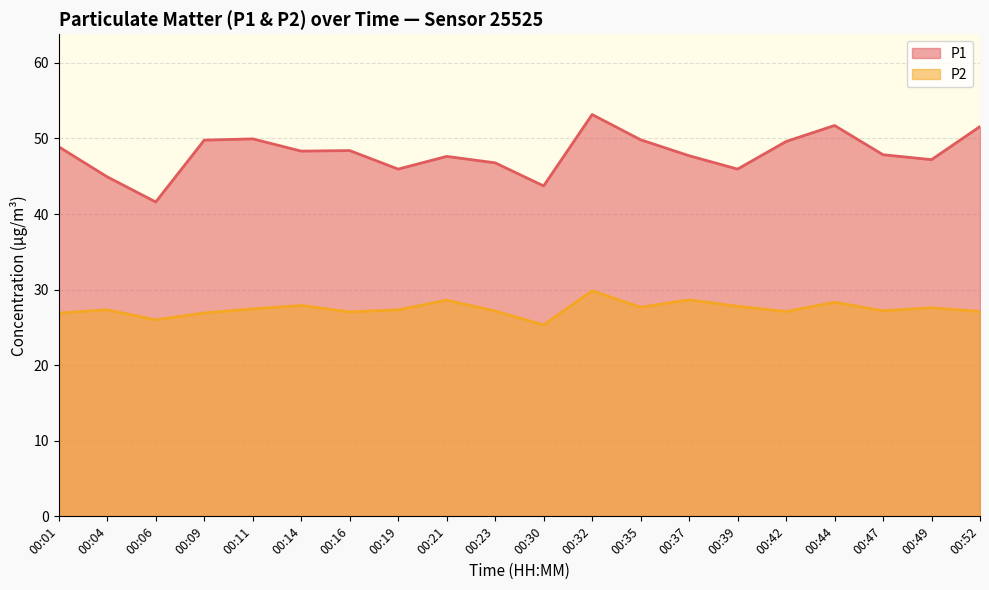

At 00:44, list the series in order from smallest to largest.

P2, P1